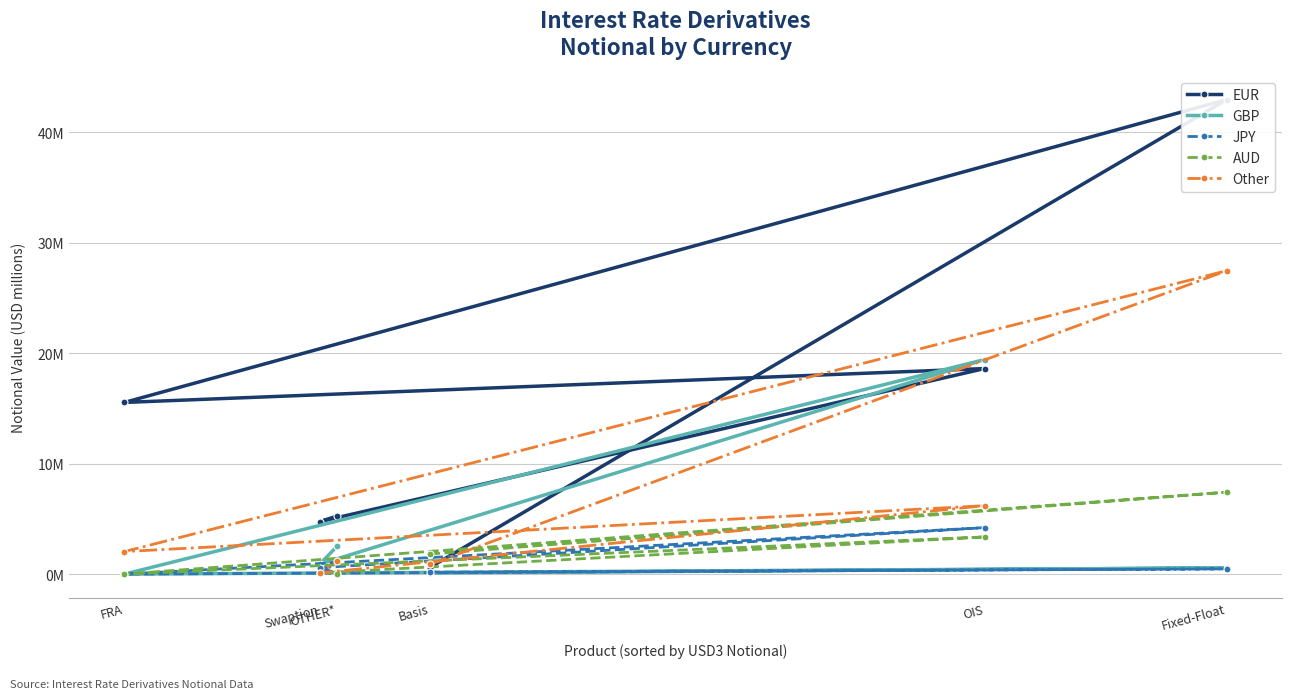

Reading left to right, extract all data points from this chart.

EUR: Basis=0.6	Fixed-Float=42.9	FRA=15.5	OIS=18.6	Swaption=4.7	OTHER*=5.3
GBP: Basis=0.1	Fixed-Float=0.6	FRA=0.0	OIS=19.4	Swaption=0.9	OTHER*=2.5
JPY: Basis=0.2	Fixed-Float=0.5	FRA=0.0	OIS=4.2	Swaption=0.6	OTHER*=0.1
AUD: Basis=1.8	Fixed-Float=7.4	FRA=0.0	OIS=3.4	Swaption=0.1	OTHER*=0.0
Other: Basis=0.9	Fixed-Float=27.5	FRA=2.0	OIS=6.2	Swaption=0.1	OTHER*=1.2